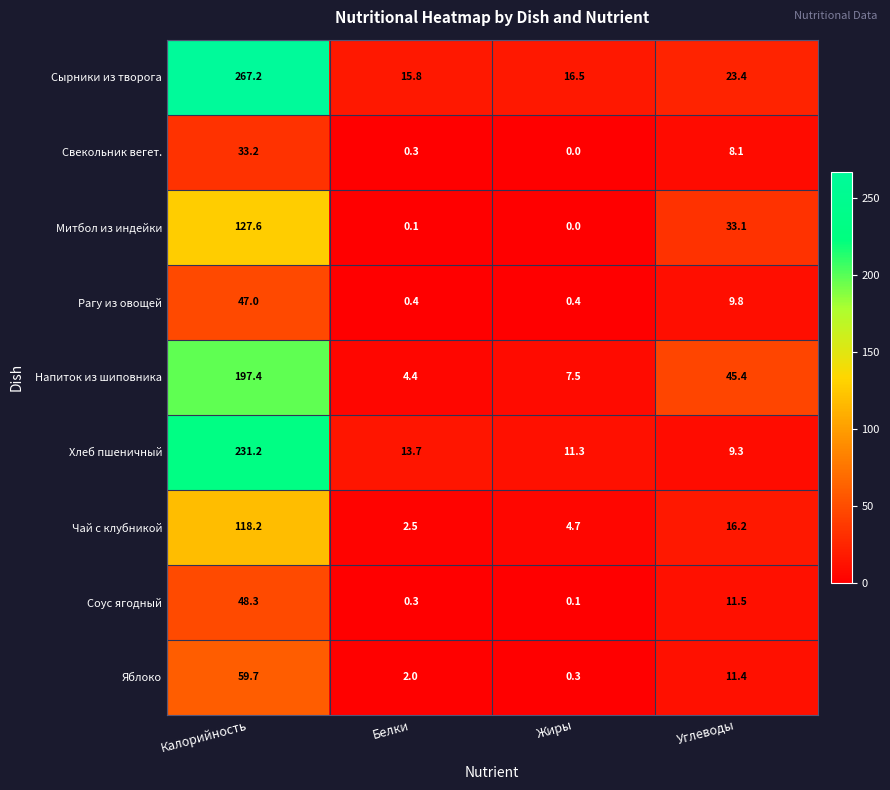

What is the total value across all series at Углеводы?

168.2